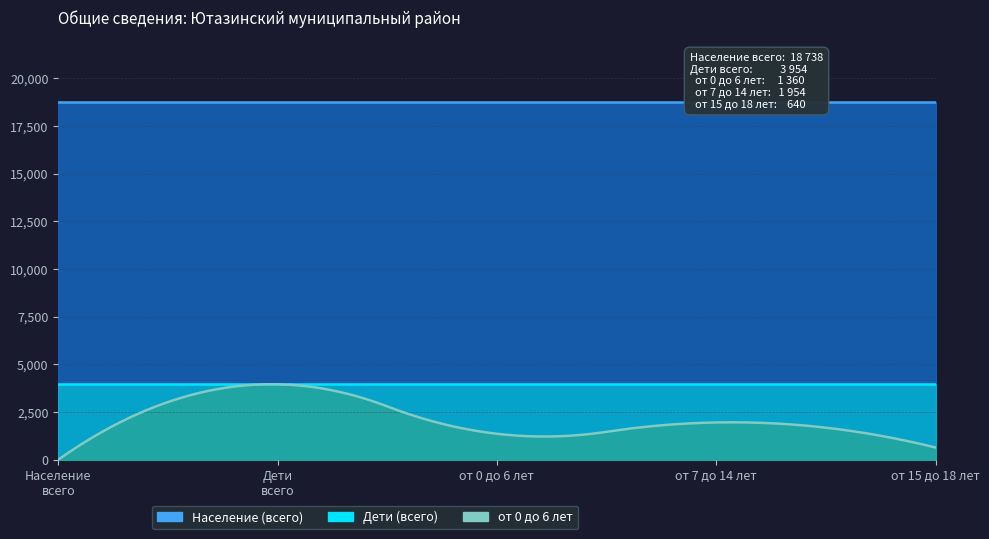

Is it true that Дети (всего) equals 6767 at 2?

False